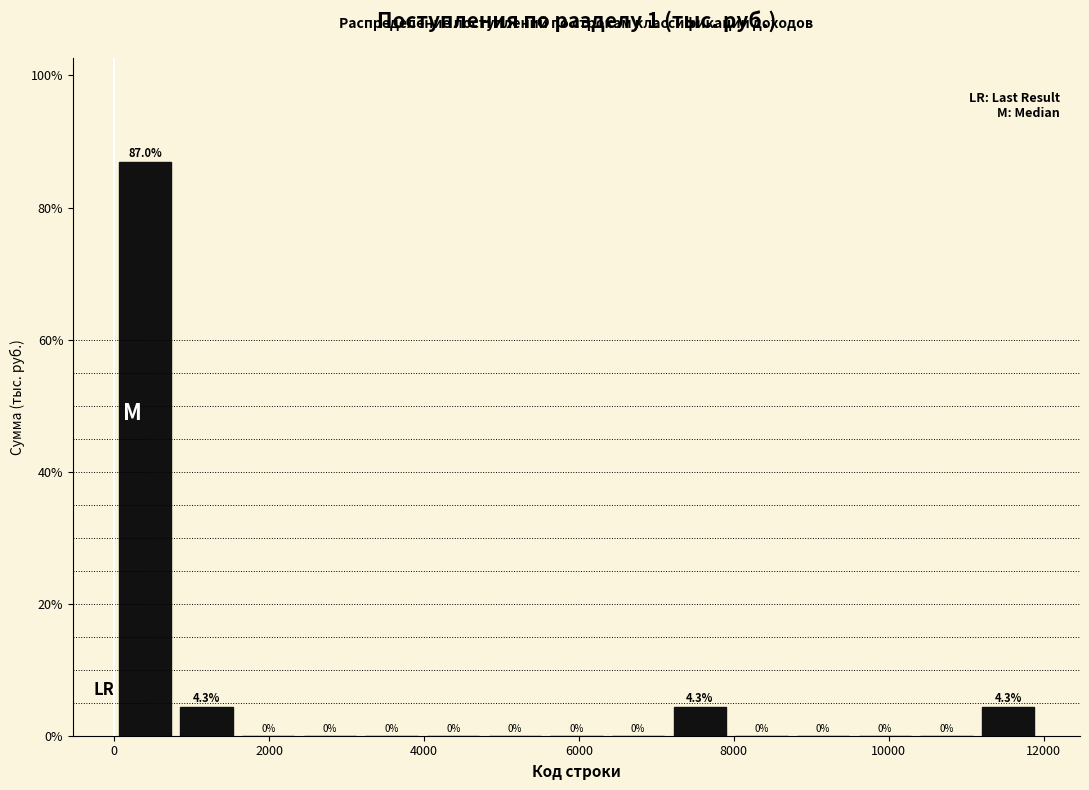

Around what value on the x-axis is the tallest bar? Give the approximate position of its centre, as read against the axis.

400